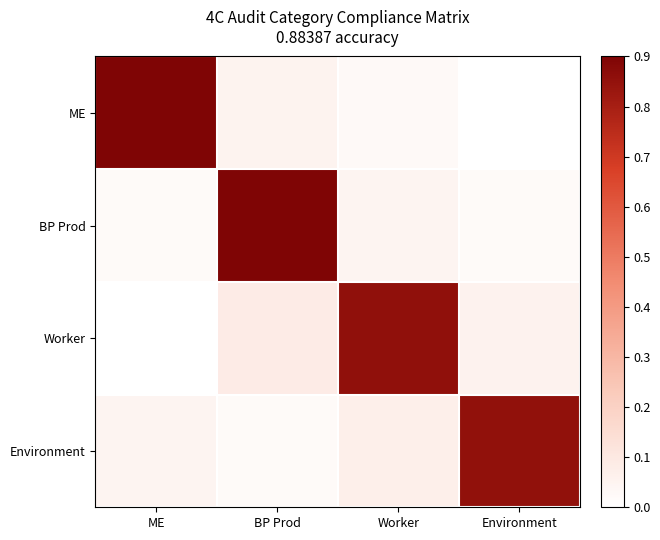

Count the number of data series in this chart.

4